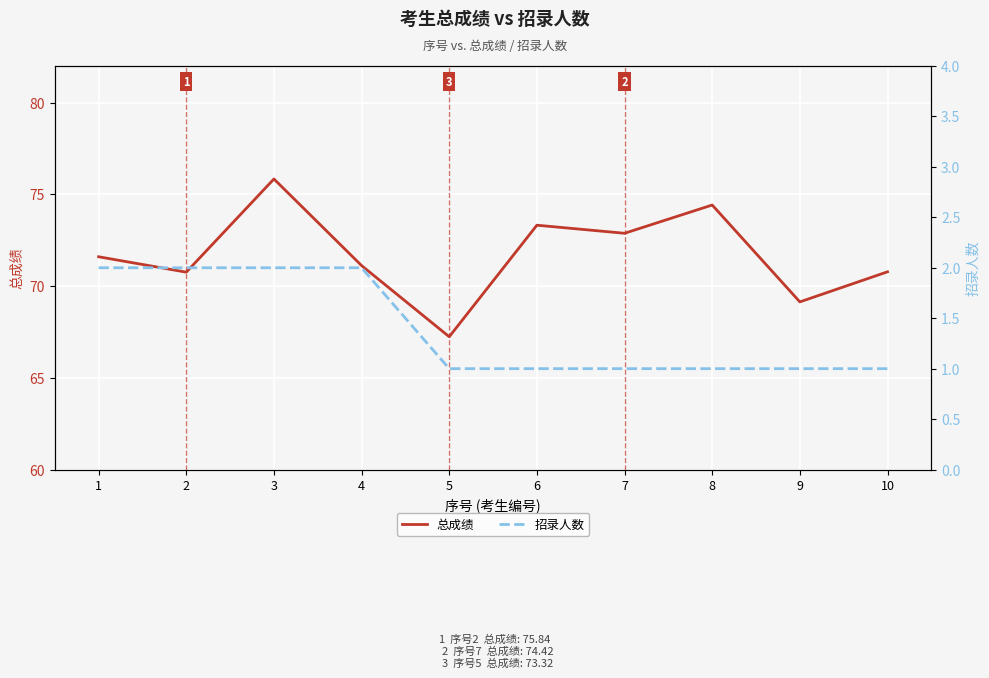

The value of 总成绩 at 10 is 70.8. True or false?

True